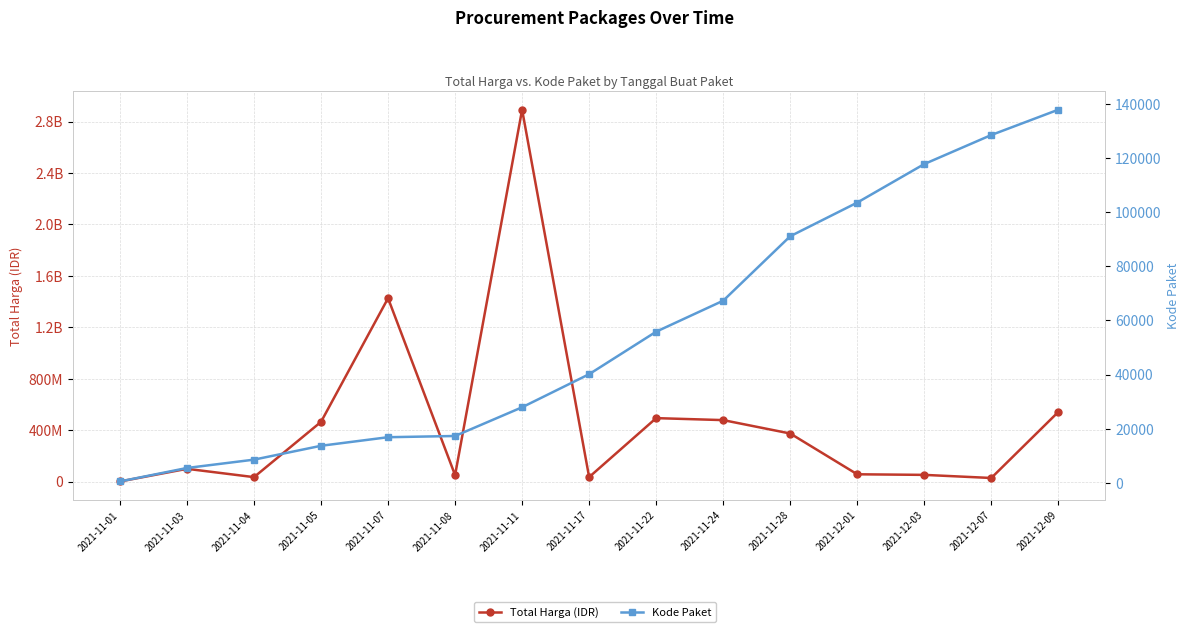

Rank the series by their maximum value, from highest to lowest.

Total Harga (IDR), Kode Paket